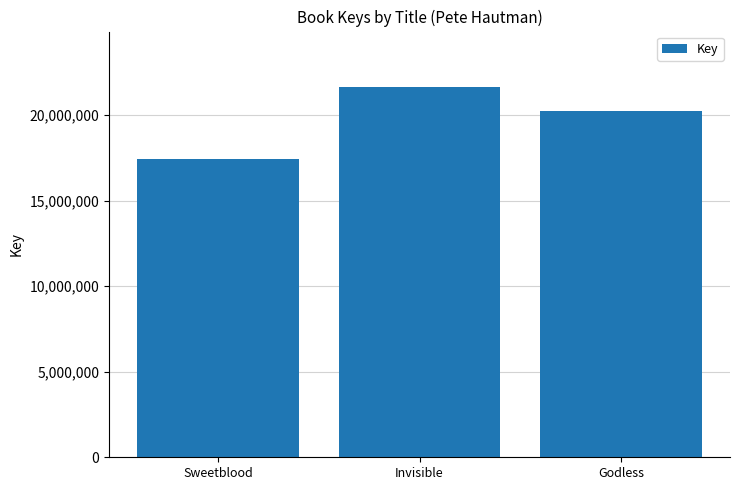

Are the bars horizontal?

No